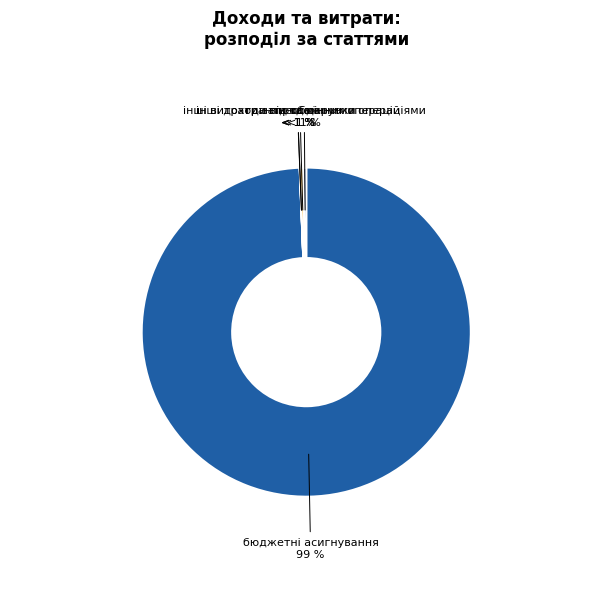

Which slice is the smallest?

продаж